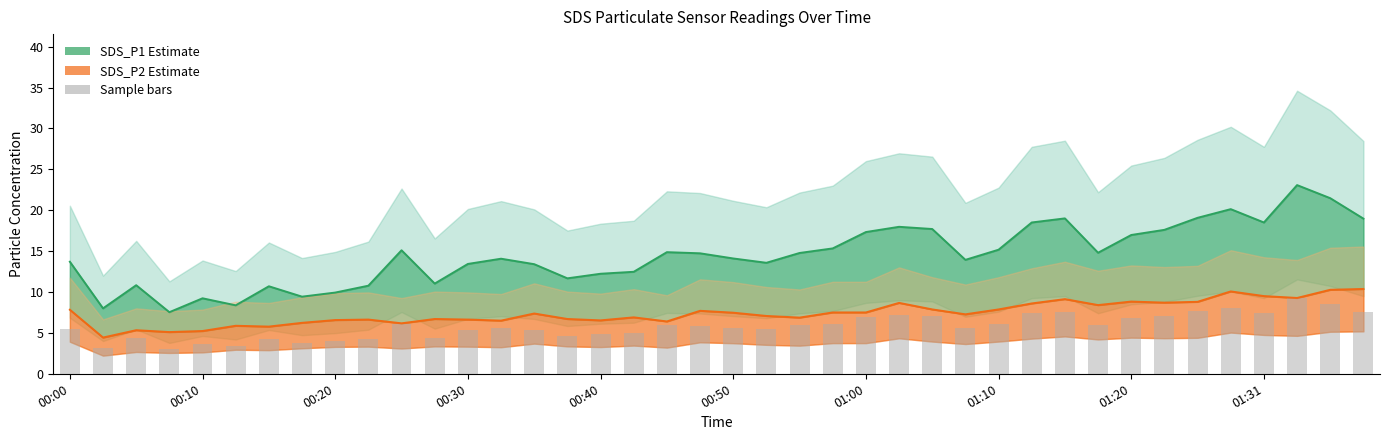

What is the approximate value at 00:40?

4.9